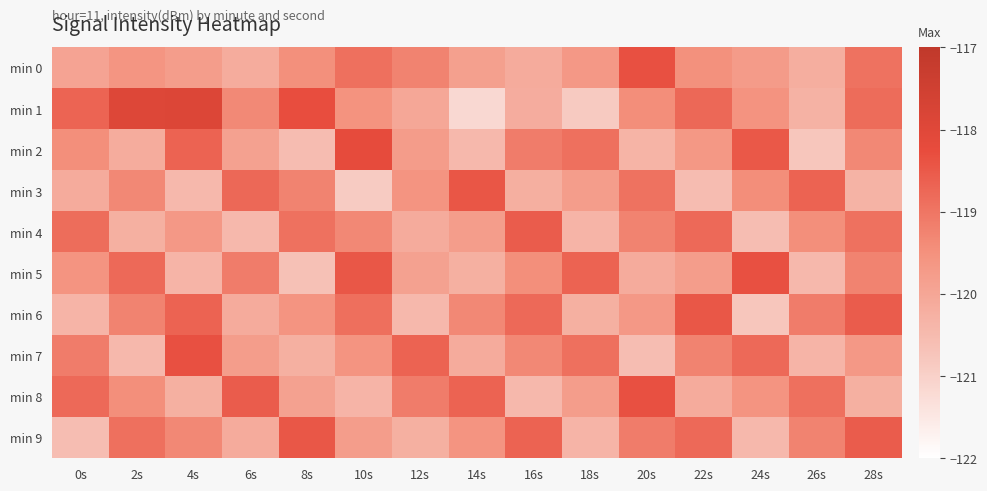

What is the maximum value shown in the chart?

-117.9